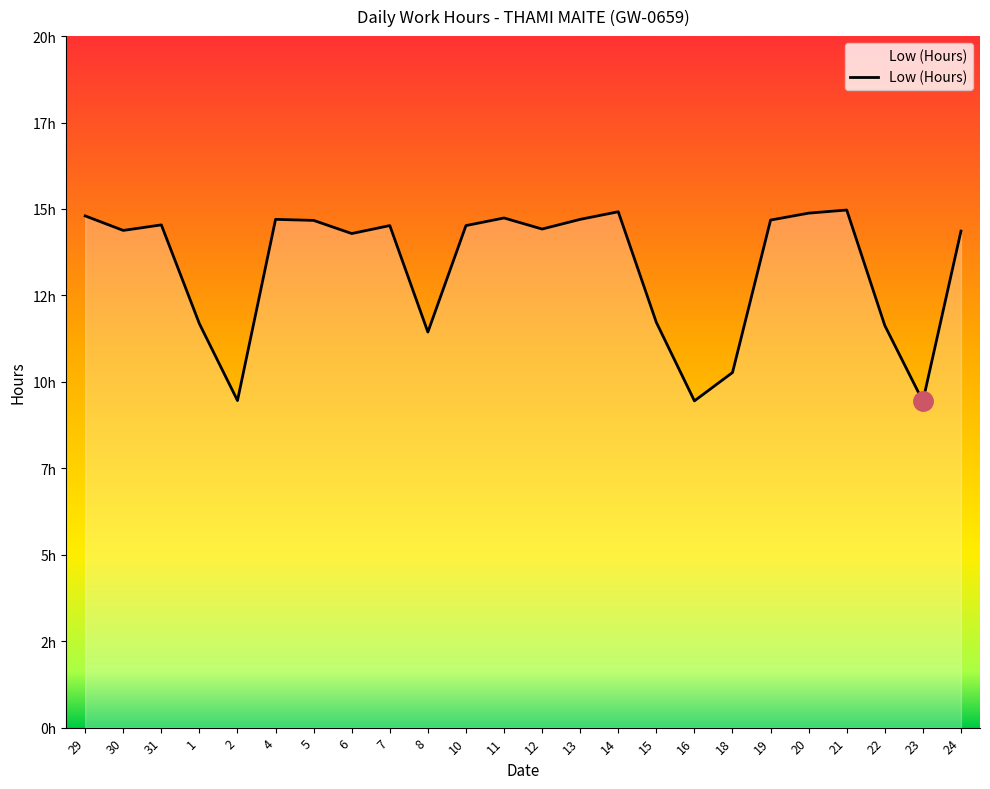

Which label corresponds to the largest value in the chart?

21